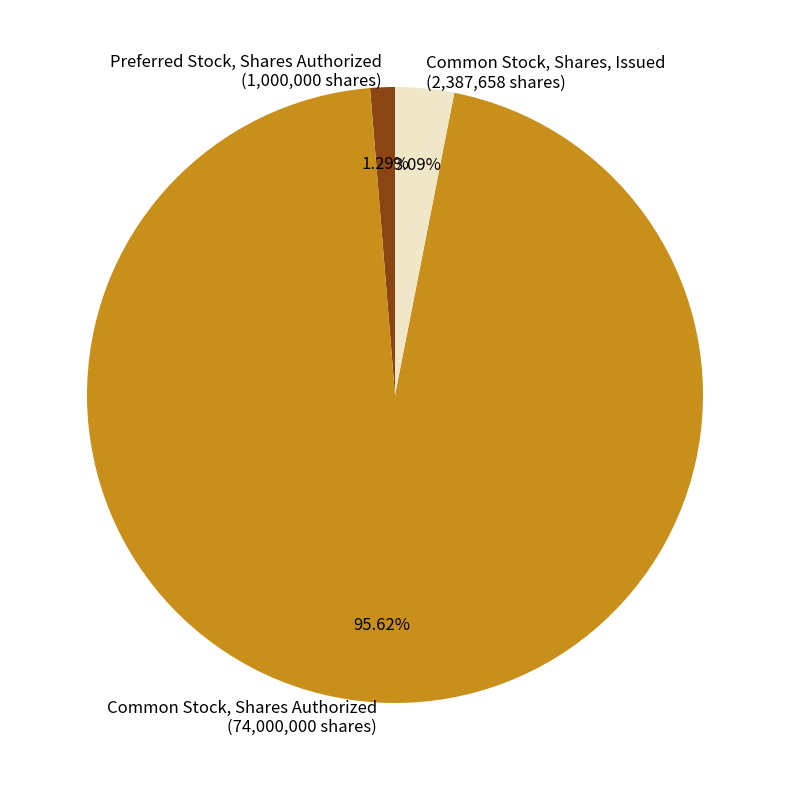

Which has a higher value, Common Stock, Shares, Issued or Common Stock, Shares Authorized?

Common Stock, Shares Authorized